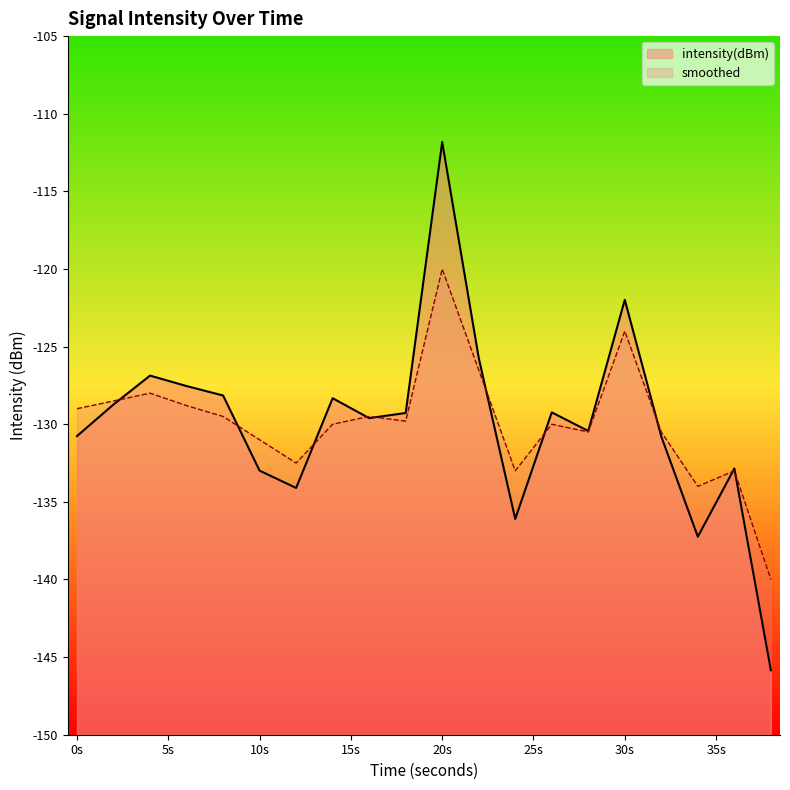

Rank the series by their maximum value, from lowest to highest.

smoothed, intensity(dBm)